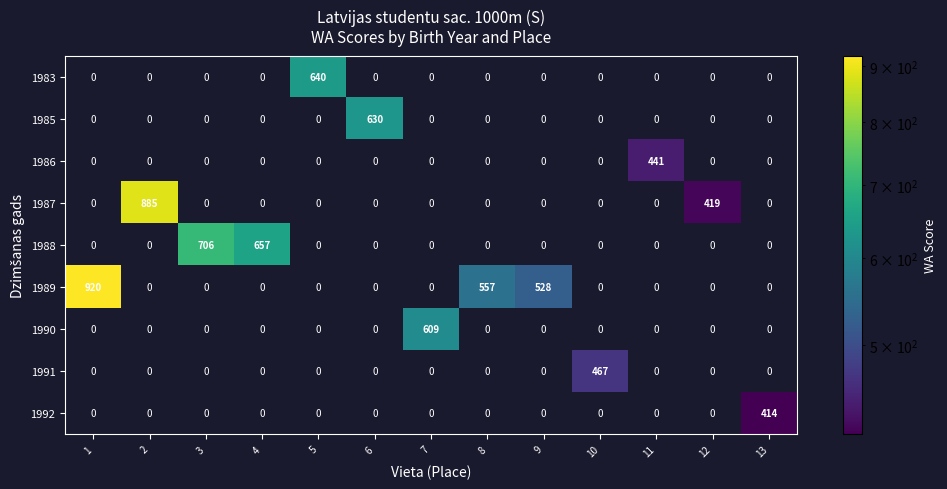

What is the difference between the second highest and minimum values in the 1987 series?

419